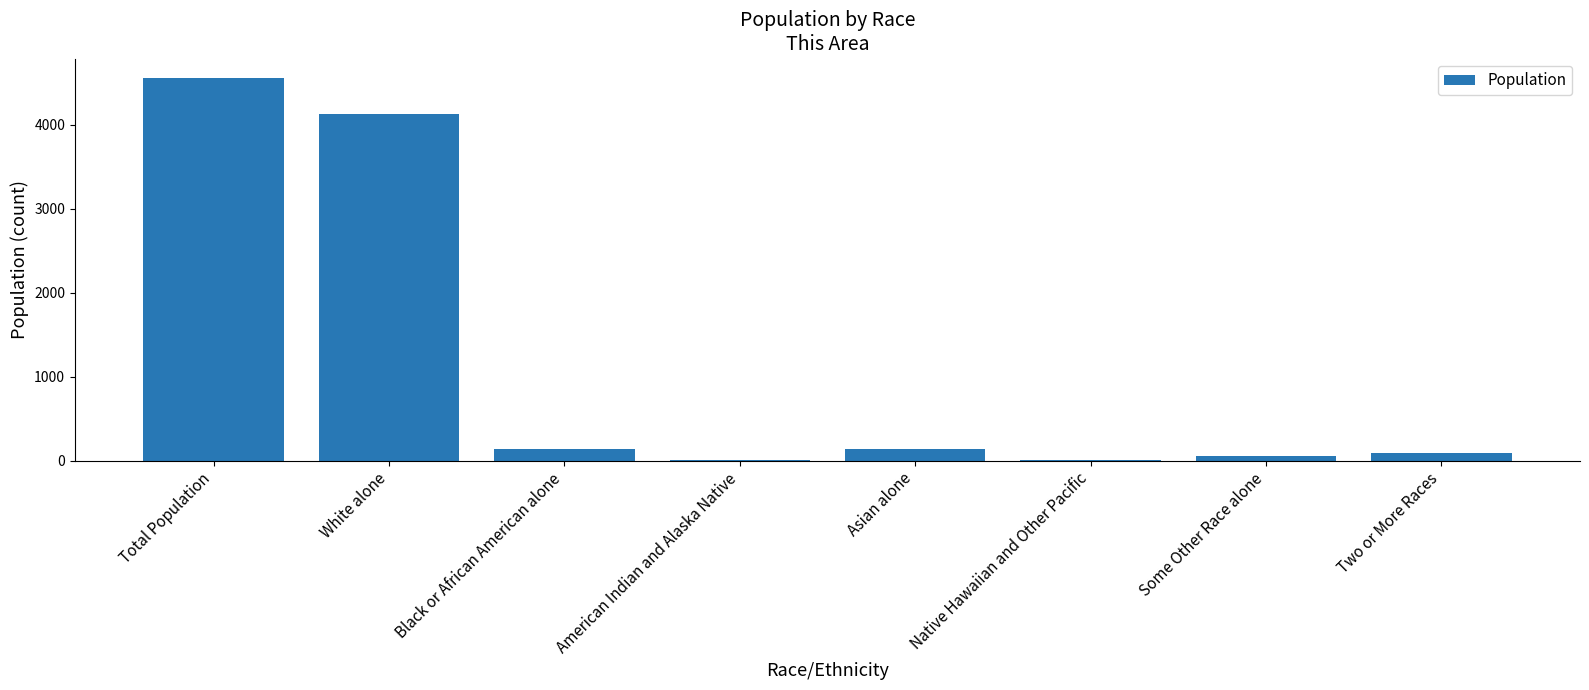

Does the chart contain stacked bars?

No